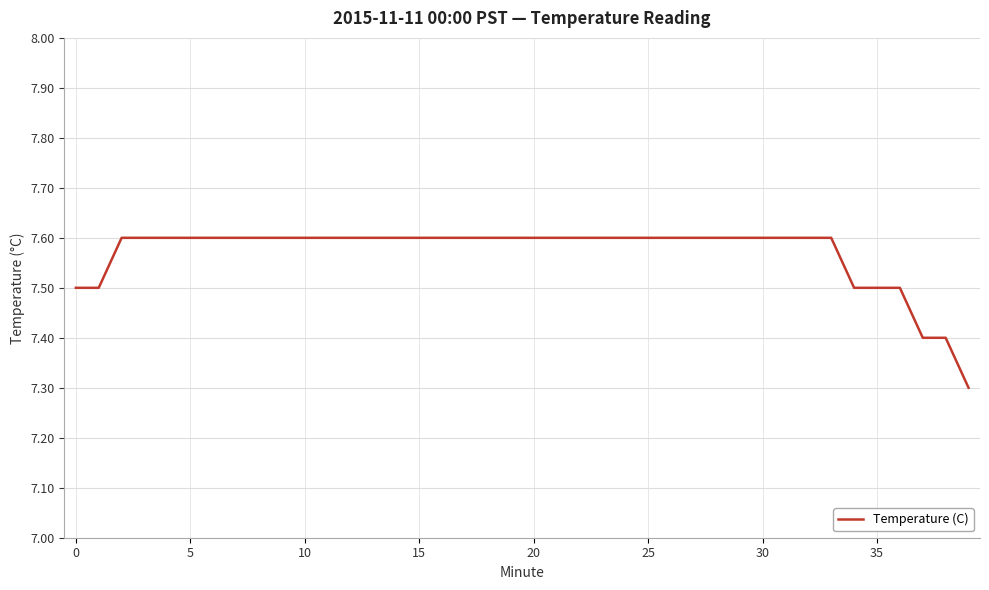

Count the values in the range 7 to 8.

40